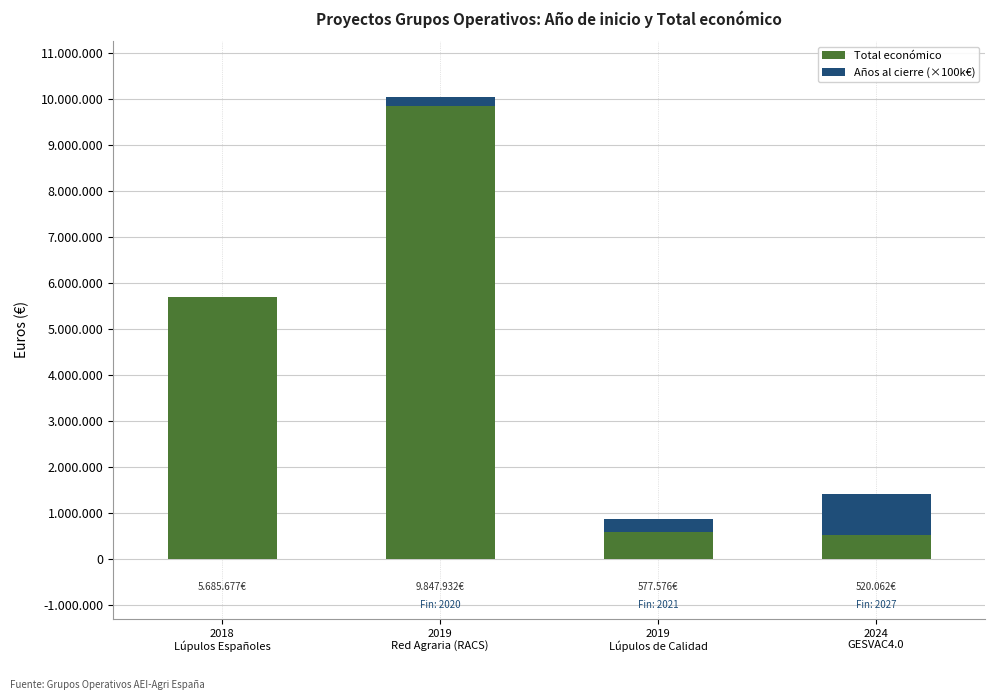

List the series in order of their peak value, highest first.

Total económico, Años al cierre (×100k€)